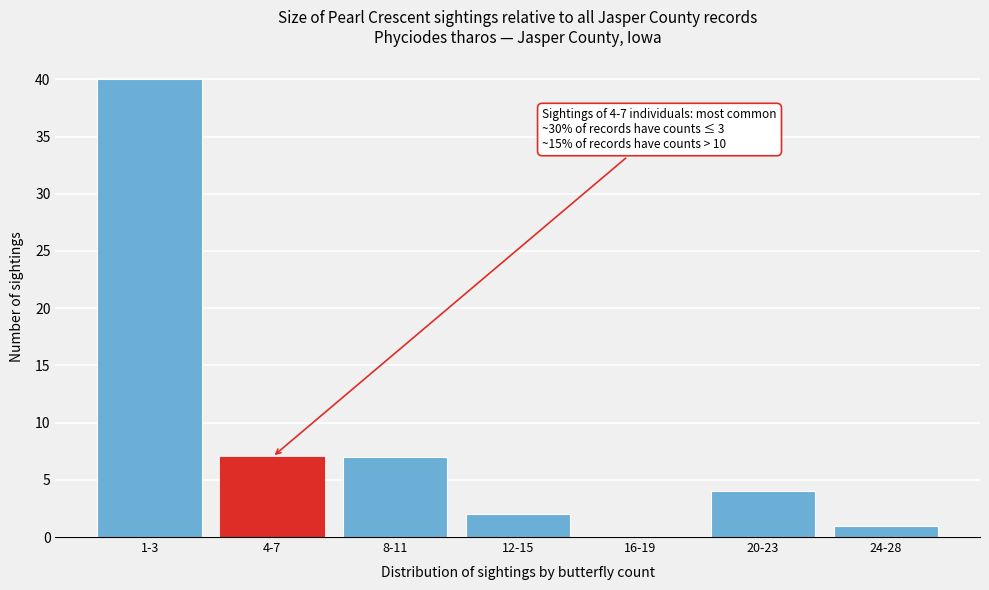

Reading right to left, transcribe all the data shown in this chart.

24-28=1	20-23=4	16-19=0	12-15=2	8-11=7	4-7=7	1-3=40